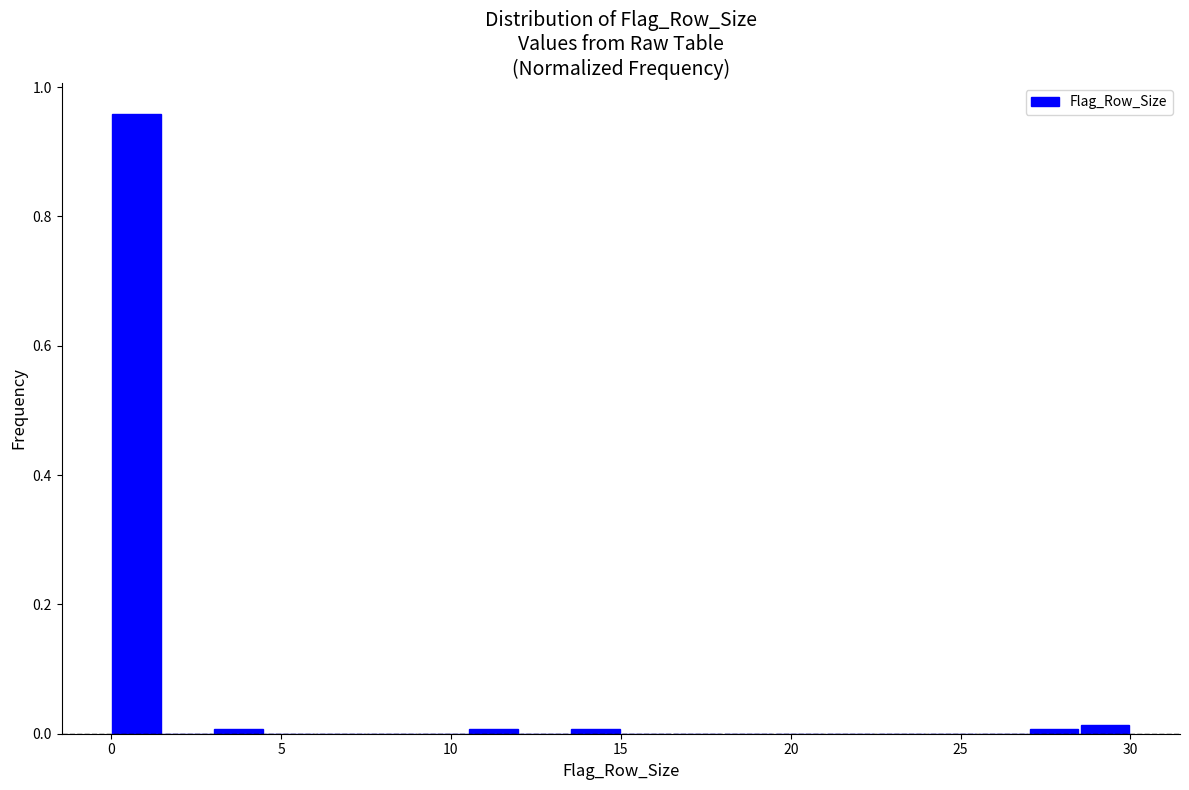

Read against the x-axis, roughly where is the centre of the tallest bar?

1.0